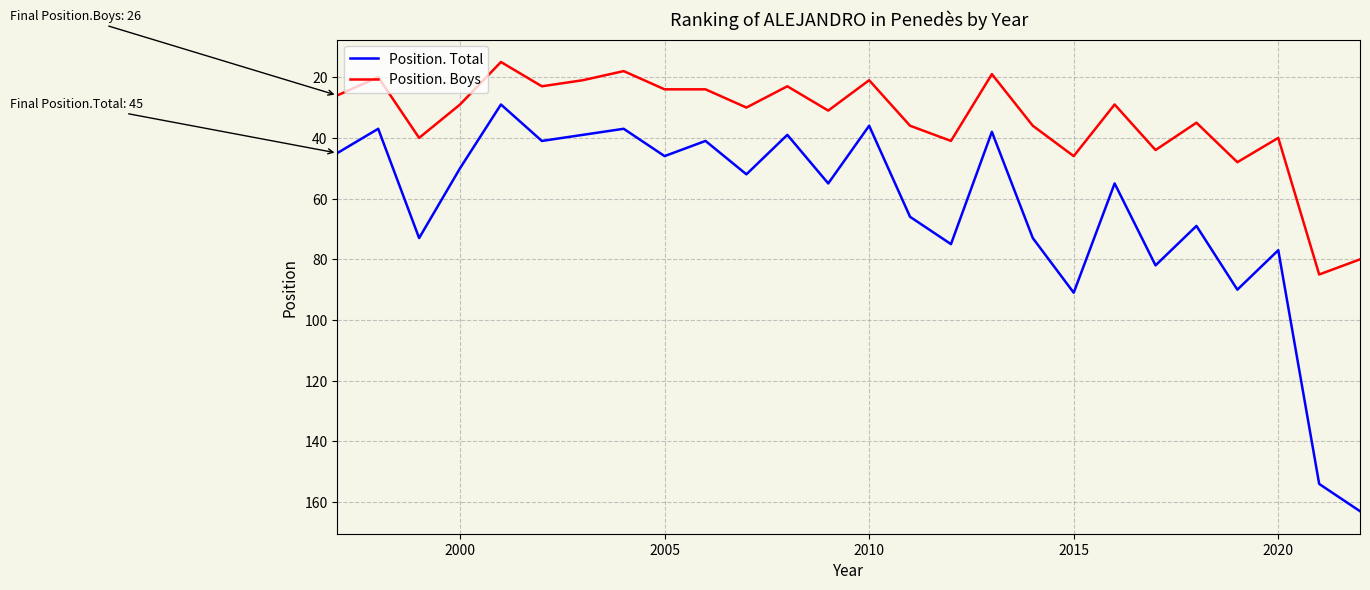

How many interior local valleys does the Position. Boys series have?

9